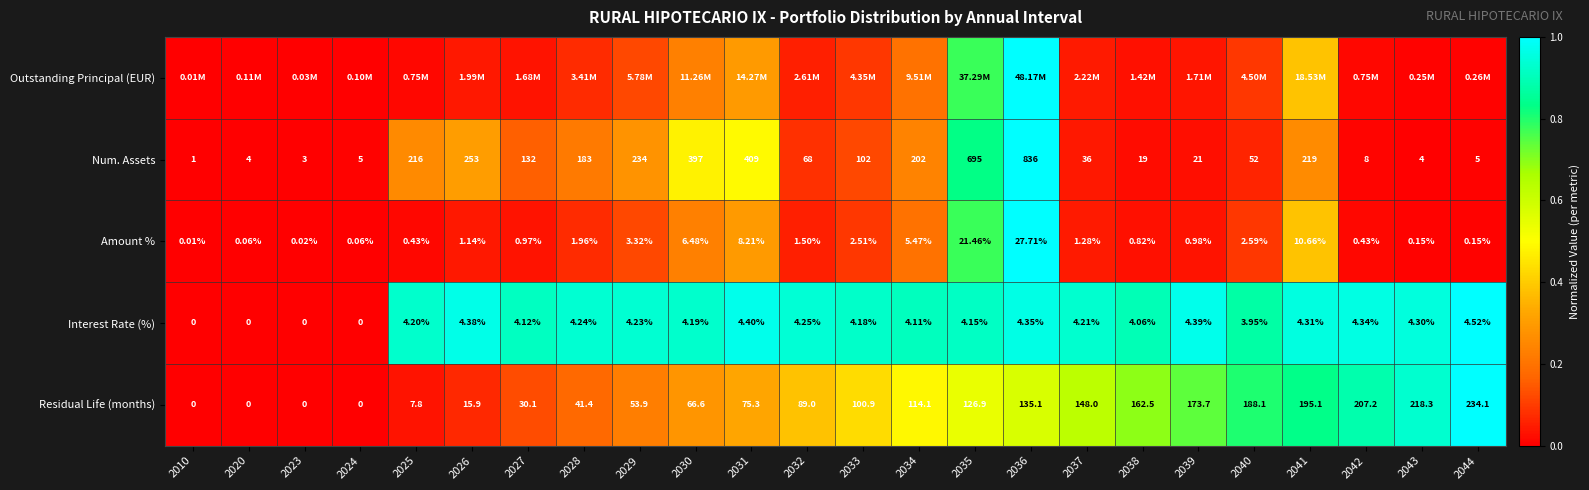

The Num. Assets series shows 0.0 at 2039. True or false?

True